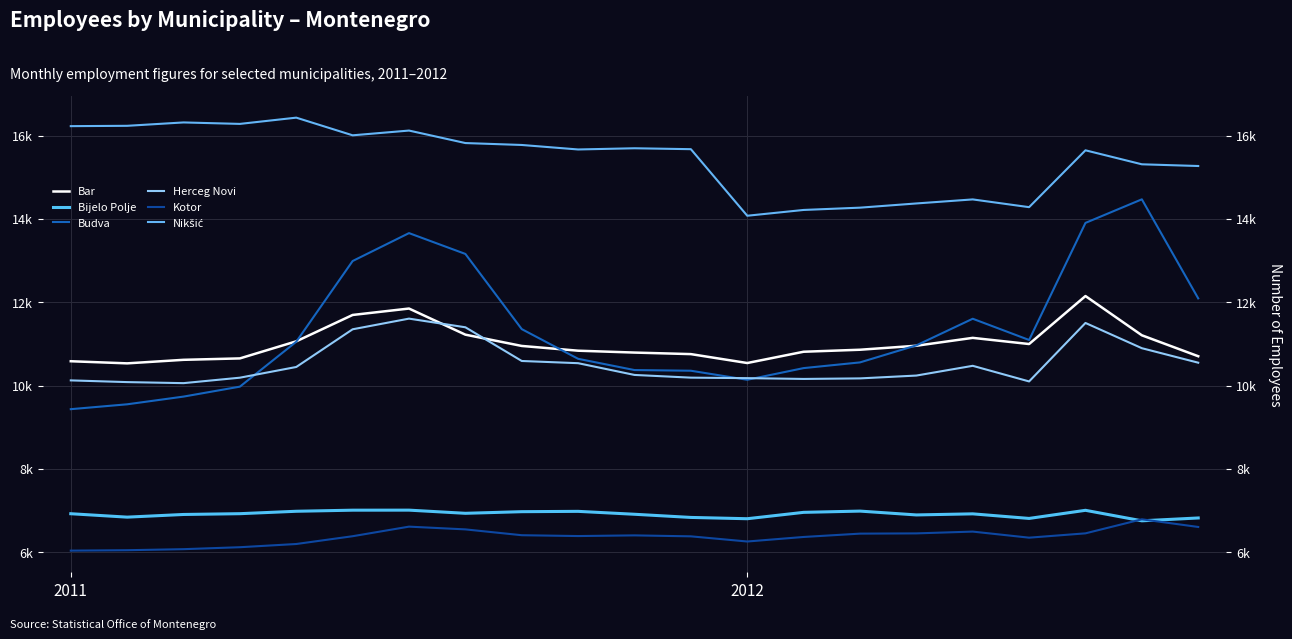

What is the difference between the maximum and minimum values in the Kotor series?

752